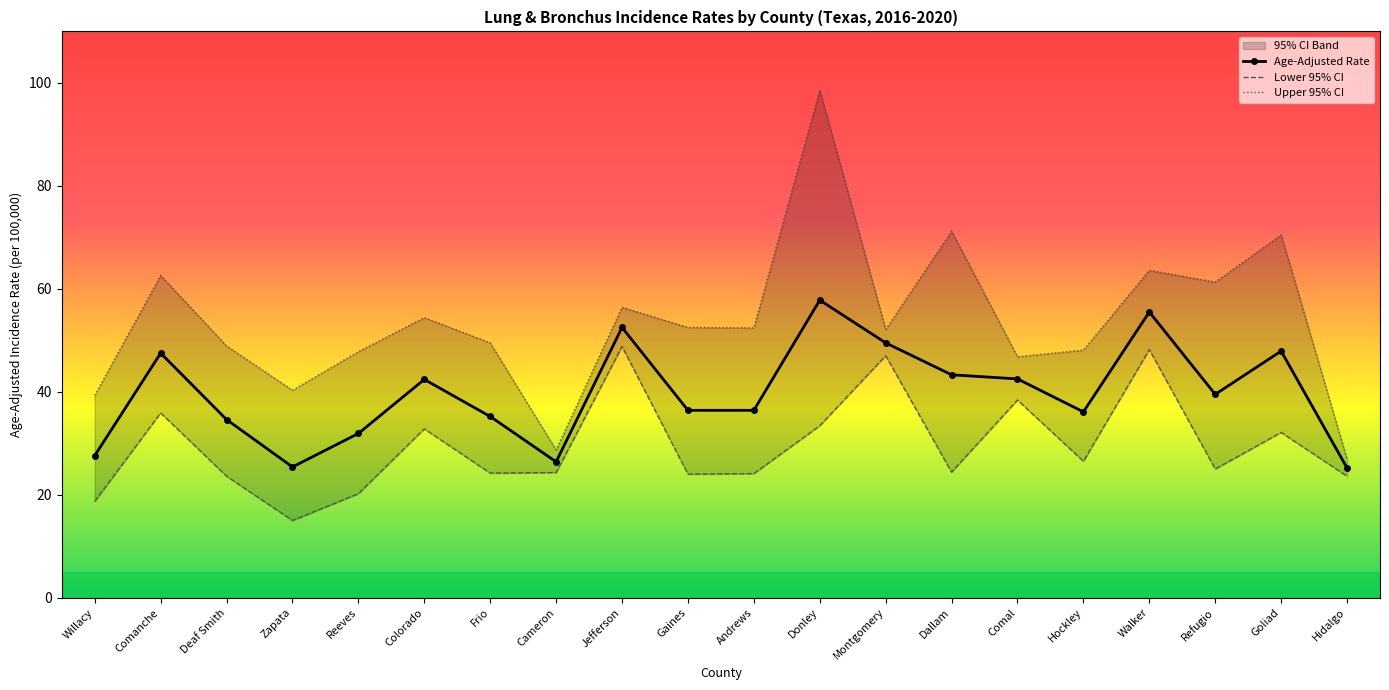

At how many categories does at least one series exceed 18?

20